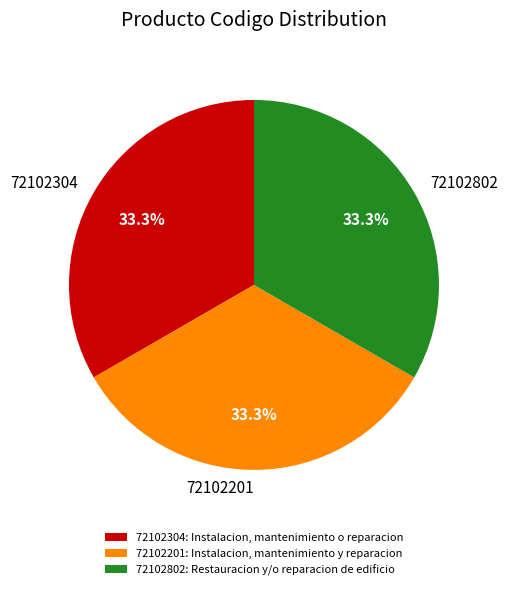

Is there any slice that represents more than half of the pie?

No